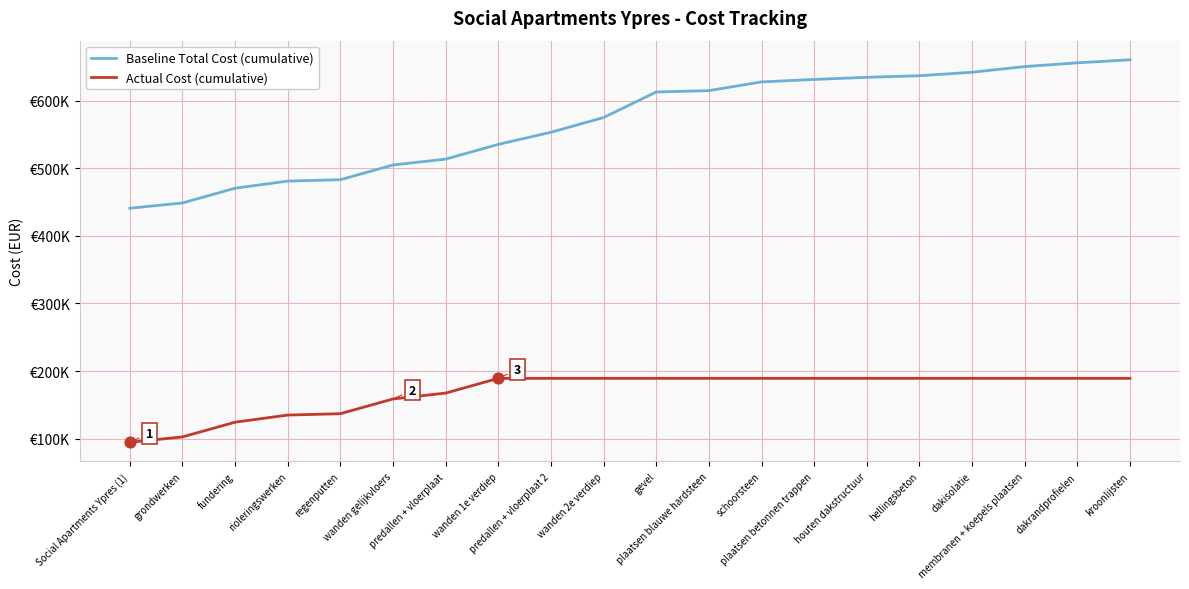

What is the total value across all series at predallen + vloerplaat 2?

742591.1